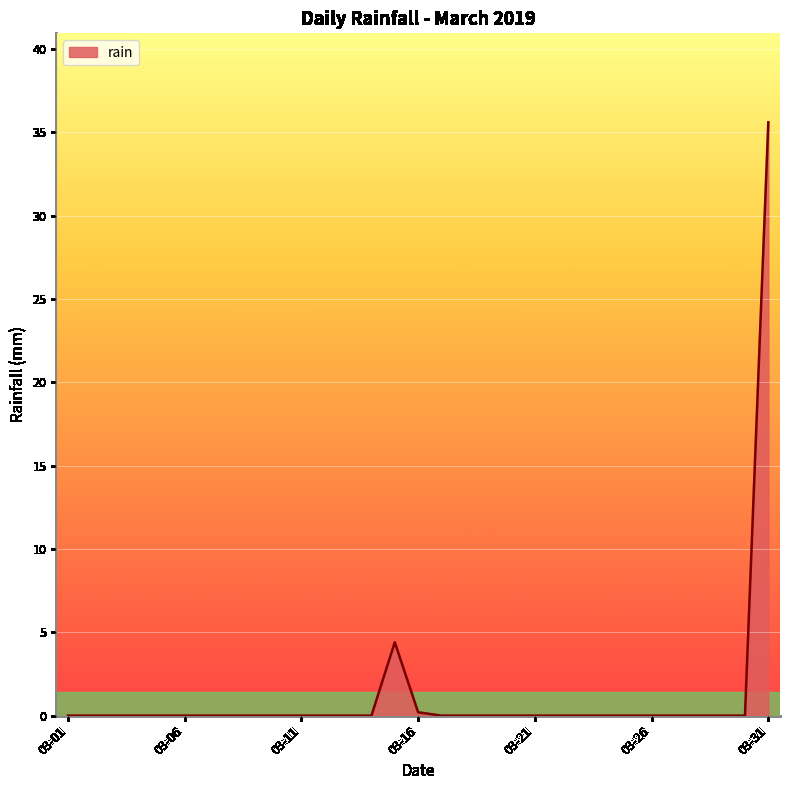

What is the greatest value displayed?

35.6